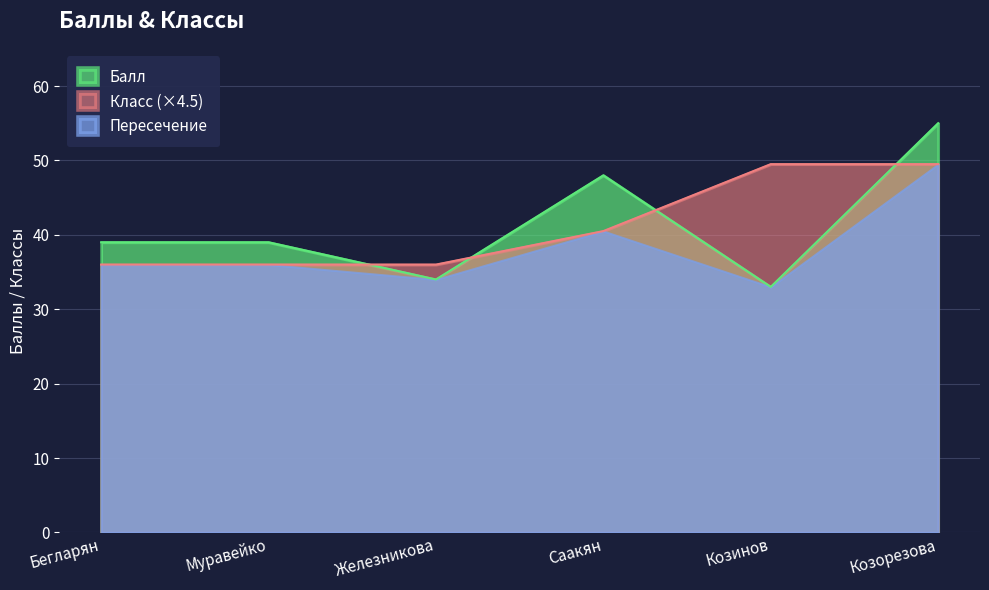

The value of Пересечение at Саакян is 23.2. True or false?

False